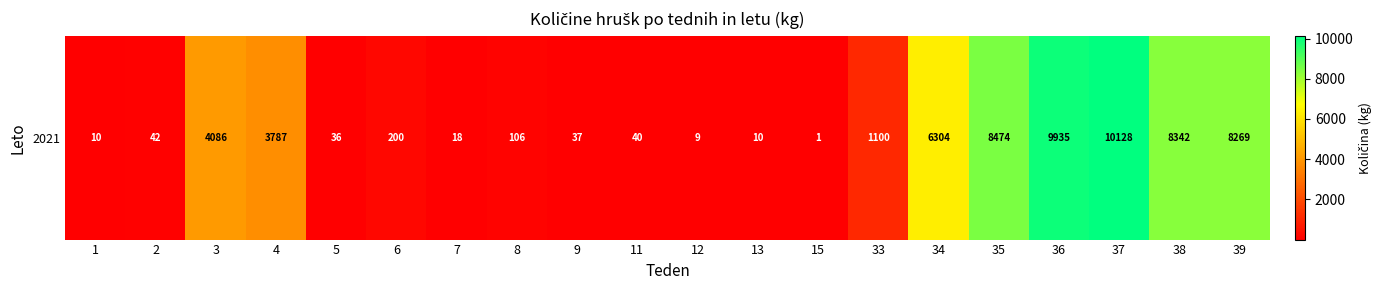

What is the change in value from 2 to 36?

+9893